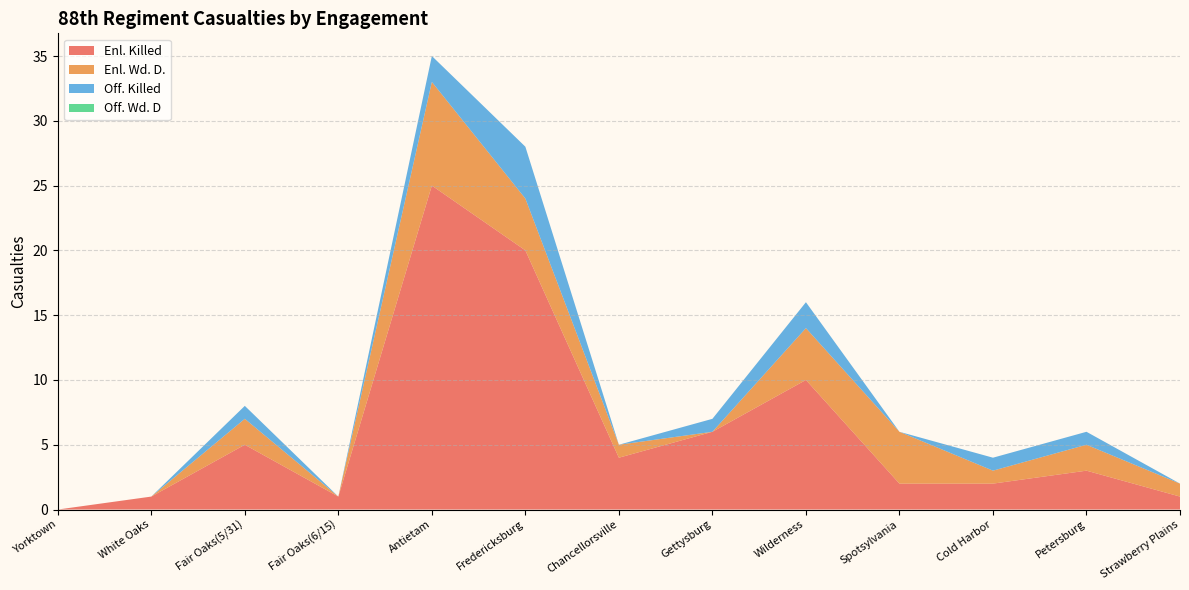

Reading left to right, extract all data points from this chart.

Enl. Killed: Yorktown=0	White Oaks=1	Fair Oaks(5/31)=5	Fair Oaks(6/15)=1	Antietam=25	Fredericksburg=20	Chancellorsville=4	Gettysburg=6	Wilderness=10	Spotsylvania=2	Cold Harbor=2	Petersburg=3	Strawberry Plains=1
Enl. Wd. D.: Yorktown=0	White Oaks=0	Fair Oaks(5/31)=2	Fair Oaks(6/15)=0	Antietam=8	Fredericksburg=4	Chancellorsville=1	Gettysburg=0	Wilderness=4	Spotsylvania=4	Cold Harbor=1	Petersburg=2	Strawberry Plains=1
Off. Killed: Yorktown=0	White Oaks=0	Fair Oaks(5/31)=1	Fair Oaks(6/15)=0	Antietam=2	Fredericksburg=4	Chancellorsville=0	Gettysburg=1	Wilderness=2	Spotsylvania=0	Cold Harbor=1	Petersburg=1	Strawberry Plains=0
Off. Wd. D: Yorktown=0	White Oaks=0	Fair Oaks(5/31)=0	Fair Oaks(6/15)=0	Antietam=0	Fredericksburg=0	Chancellorsville=0	Gettysburg=0	Wilderness=0	Spotsylvania=0	Cold Harbor=0	Petersburg=0	Strawberry Plains=0